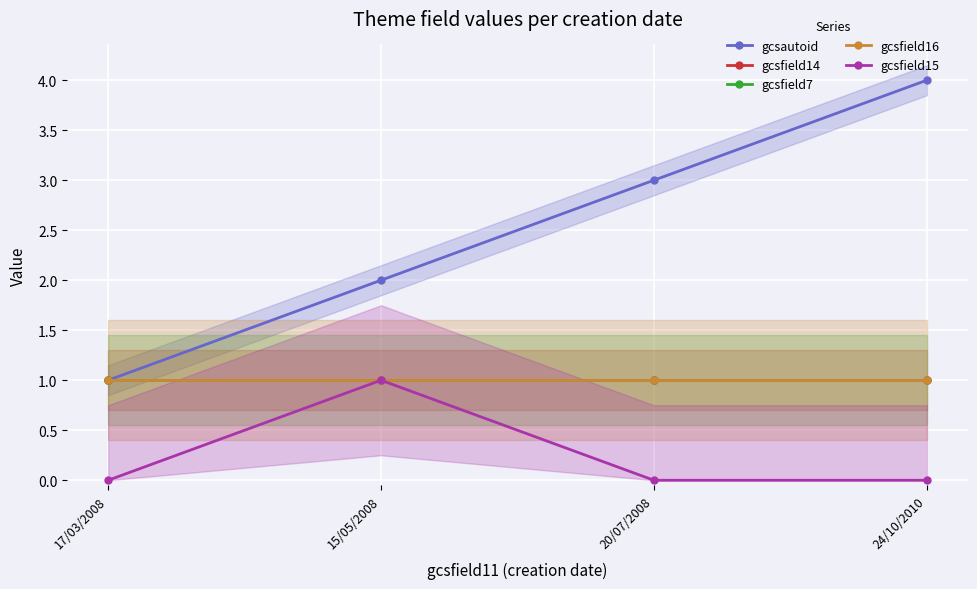

How many distinct data groups are displayed?

5